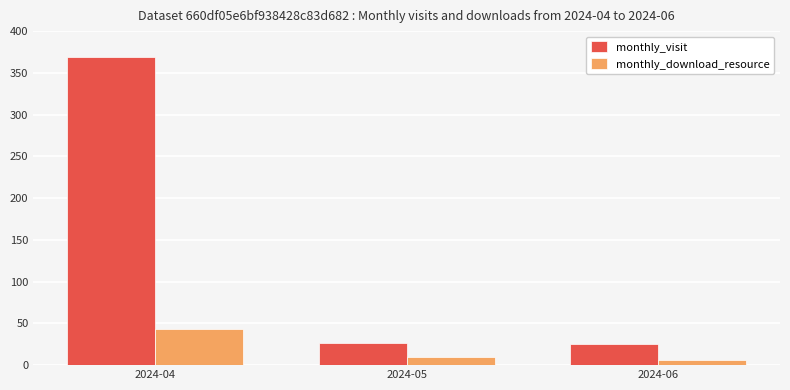

What is the value of the monthly_visit bar at the 1st from the left?

369